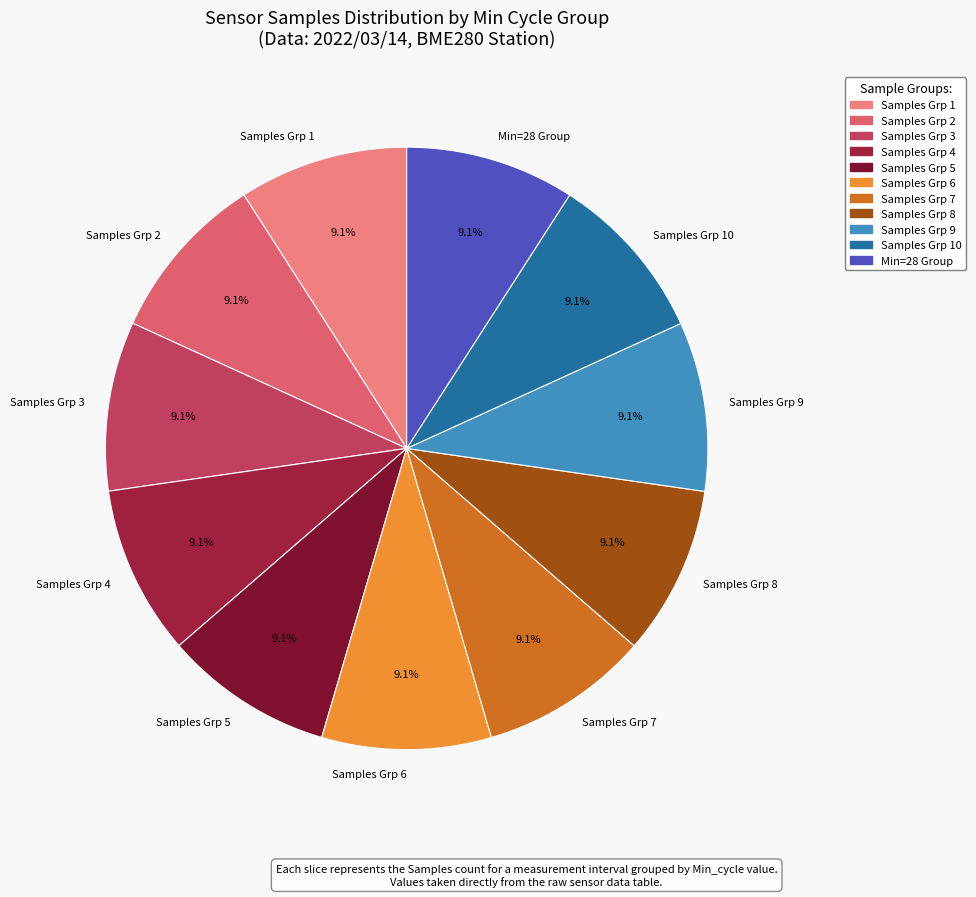

Approximately how many times larger is the value at Samples Grp 2 compared to Min=28 Group?

1.0